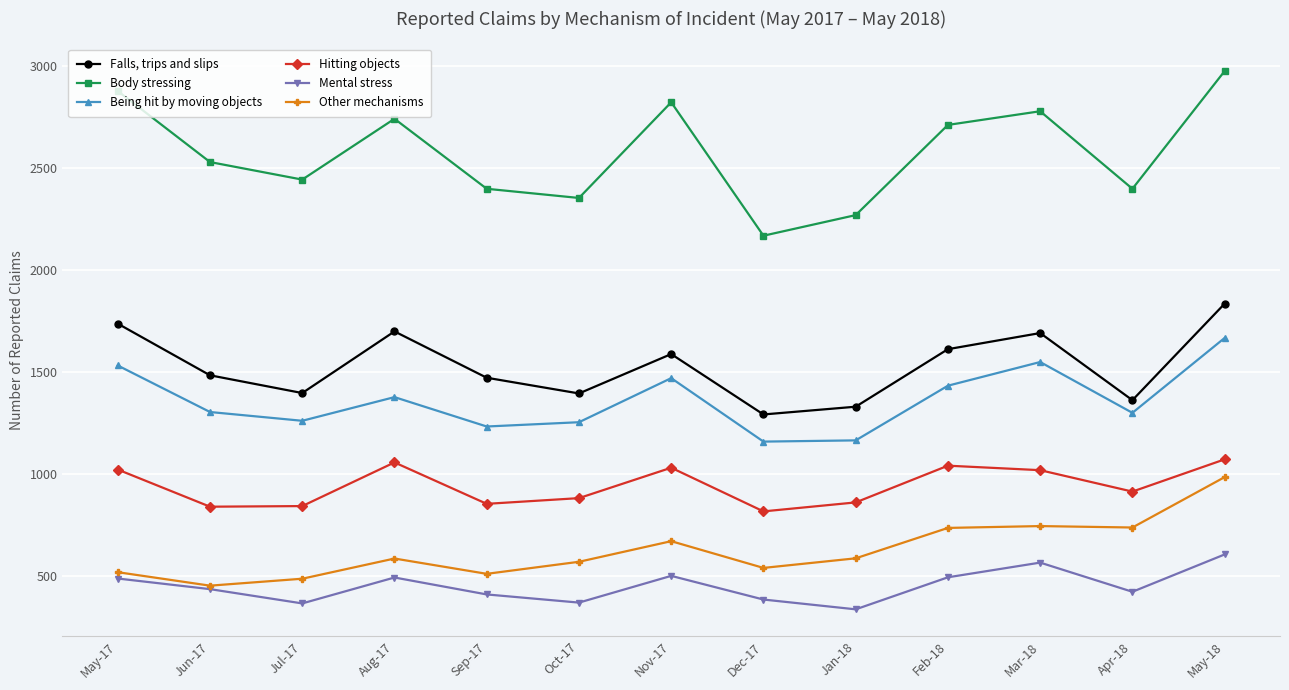

What is the difference between the second highest and minimum values in the Body stressing series?

709